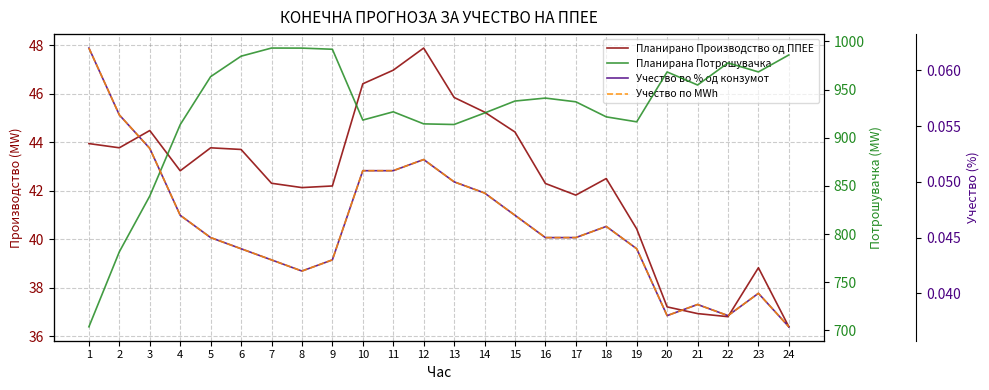

How many interior local valleys does the Учество во % од конзумот series have?

3